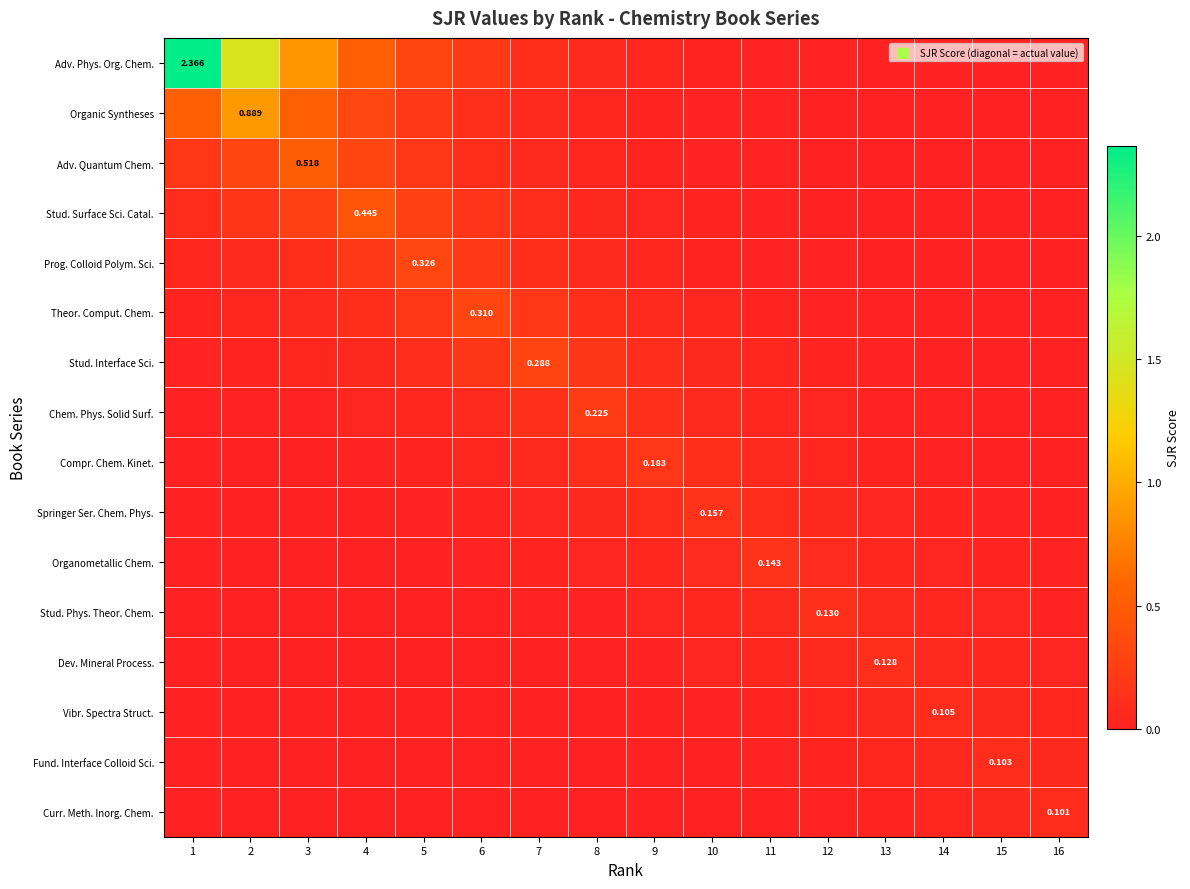

What is the difference between the maximum and minimum values in the Curr. Meth. Inorg. Chem. series?

0.1